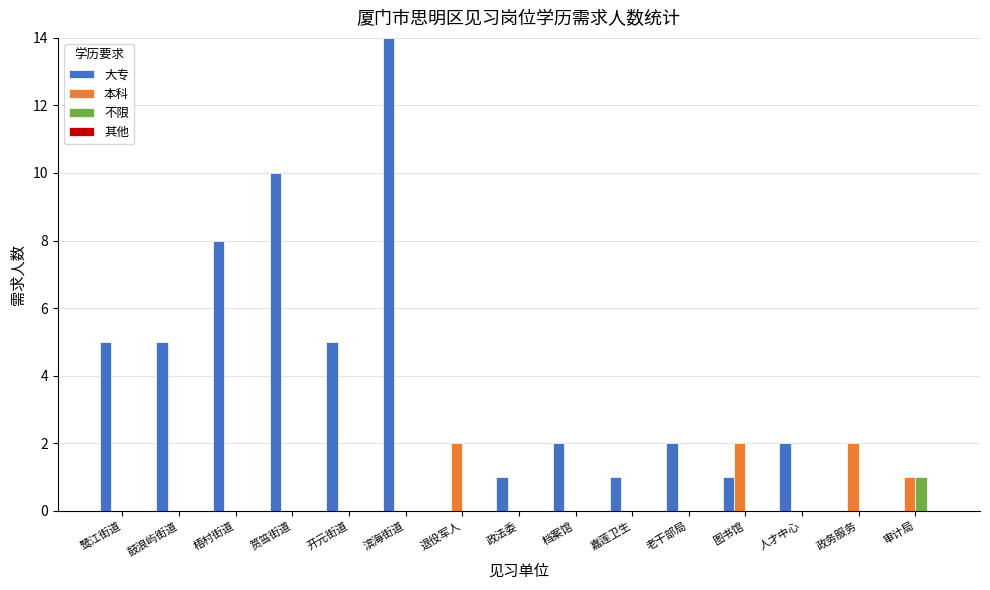

What is the sum of all 本科 values?

7